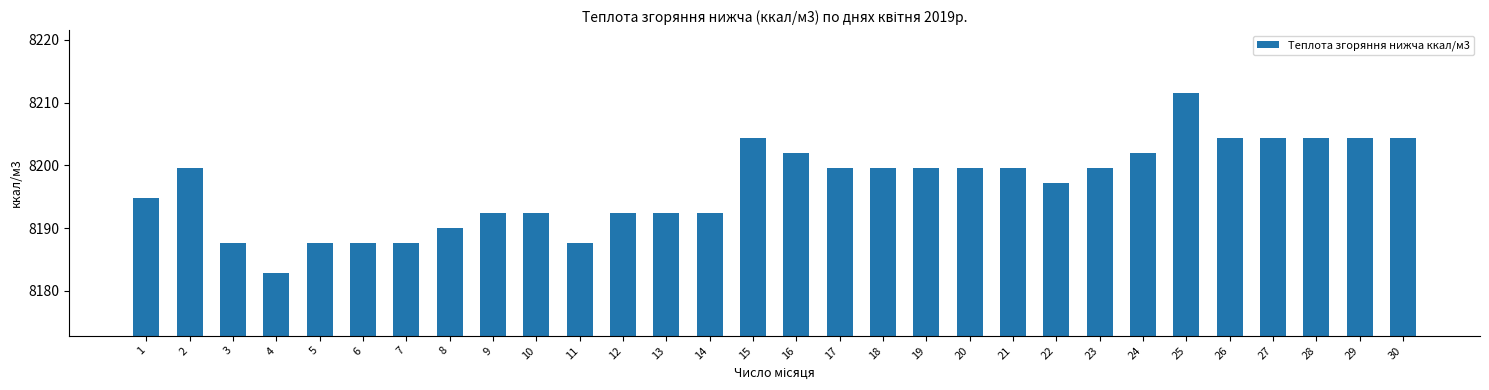

How many data points are less than 8199?

14